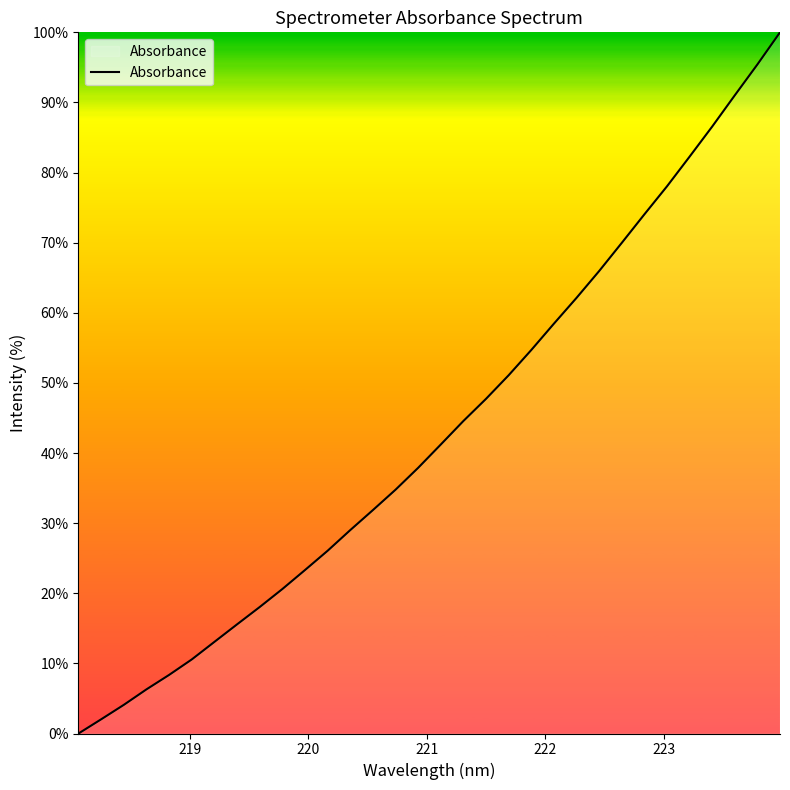

What is the maximum value shown in the chart?

100.0